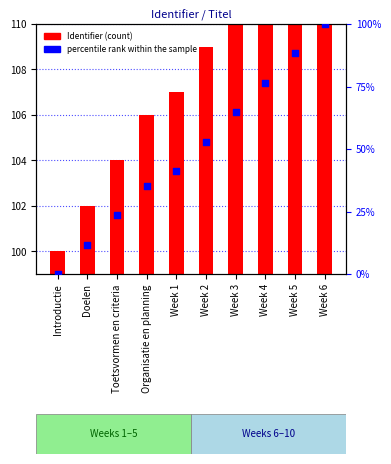

What are all the series names shown in the legend?

Identifier, percentile rank within the sample